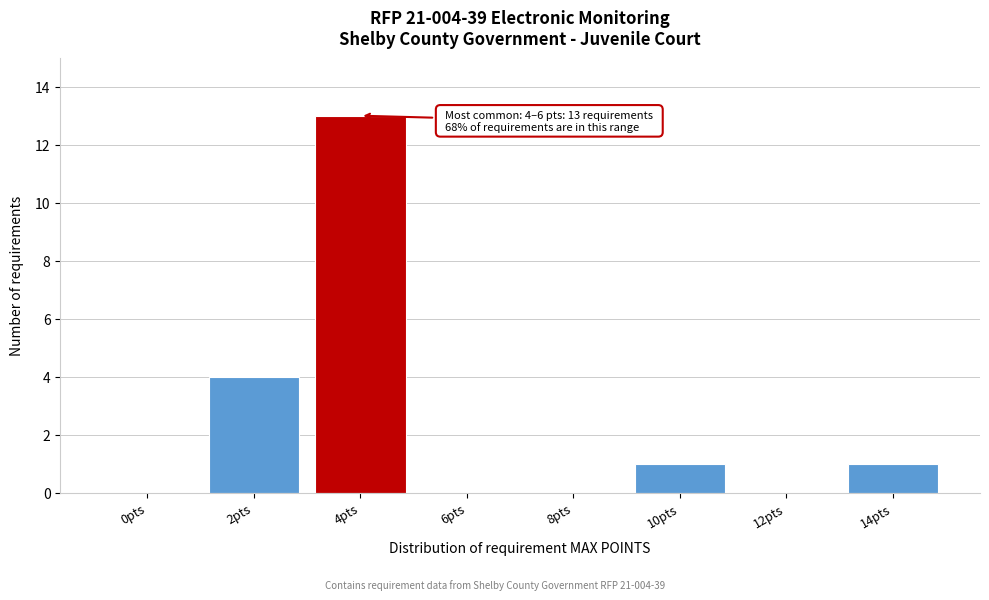

Reading left to right, list all the values displayed in this chart.

0pts=0	2pts=4	4pts=13	6pts=0	8pts=0	10pts=1	12pts=0	14pts=1